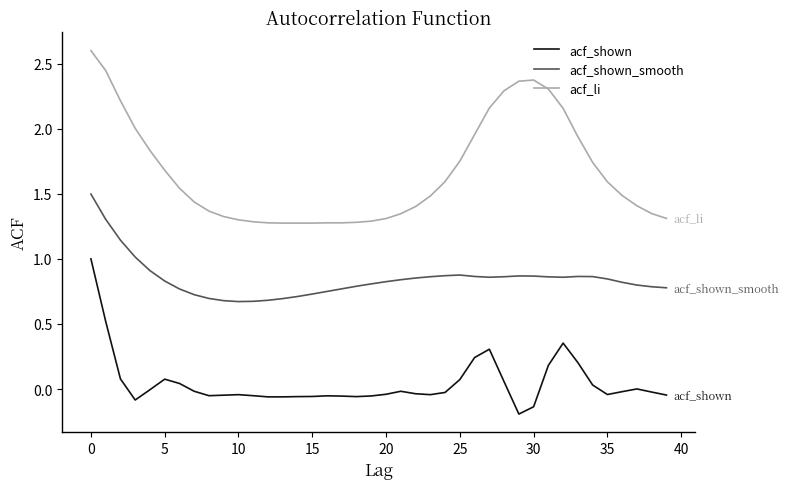

At how many categories does at least one series exceed 1?

40